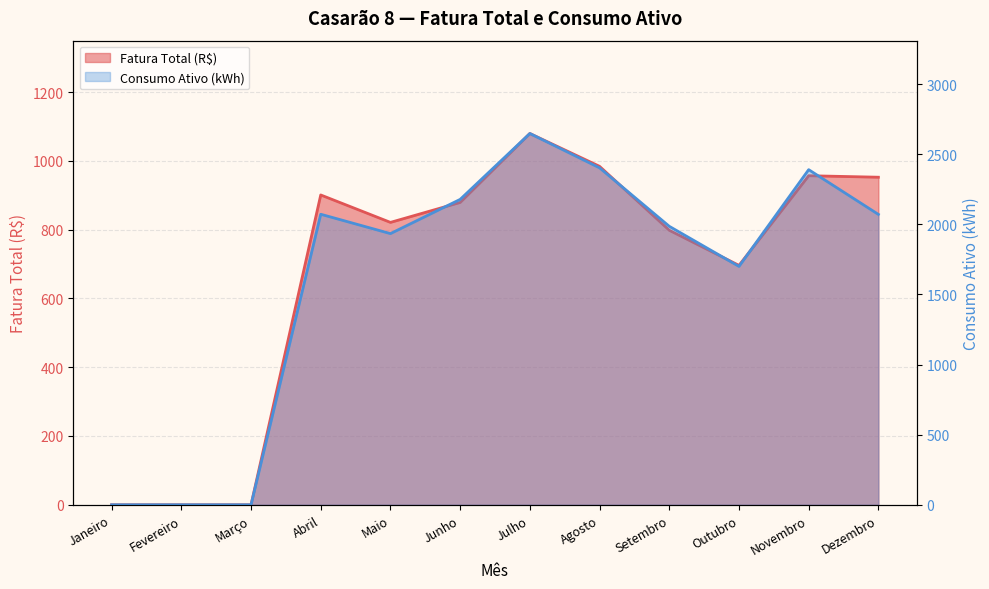

What is the highest value of the Fatura Total (R$) series?

1079.4